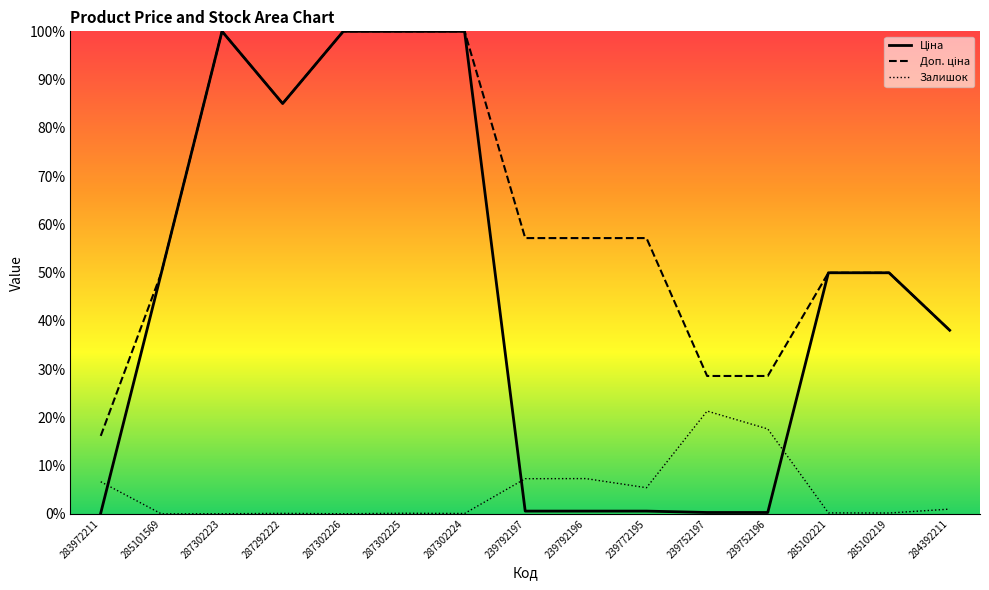

How many data points in Залишок are above 0?

14